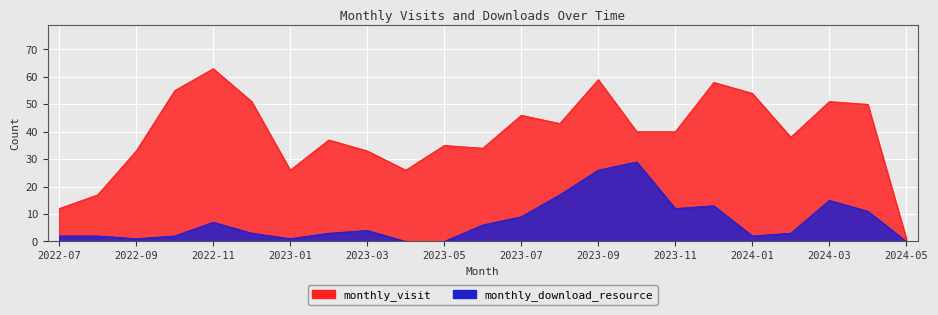

True or false: monthly_download_resource and monthly_visit cross at least once.

False